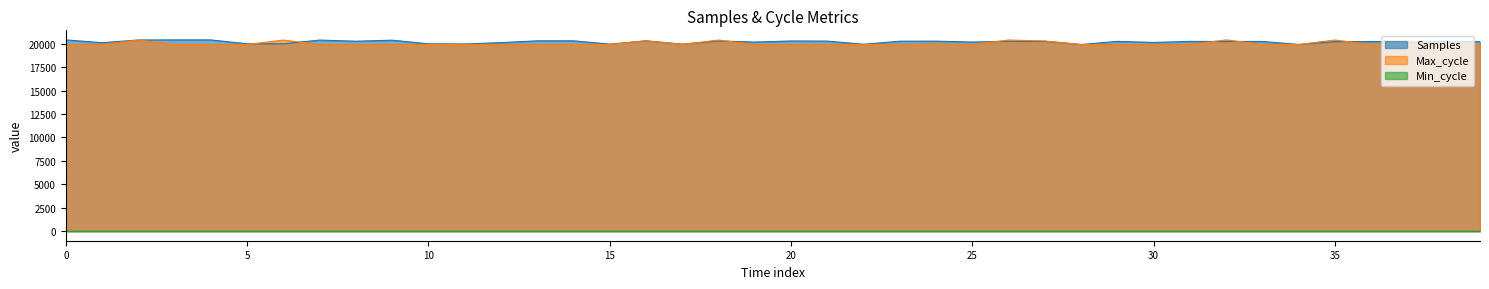

What is the highest value of the Samples series?

20411.0